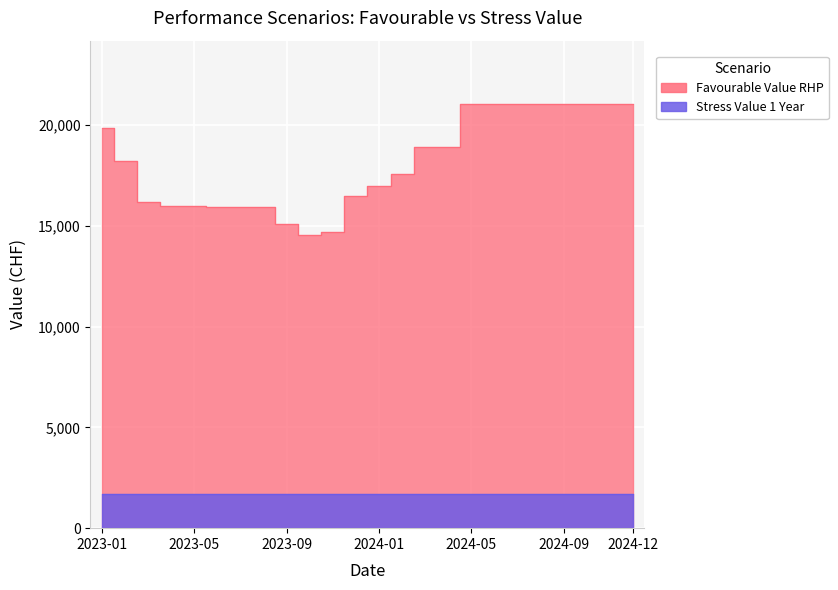

What are all the series names shown in the legend?

Favourable Value RHP, Stress Value 1 Year